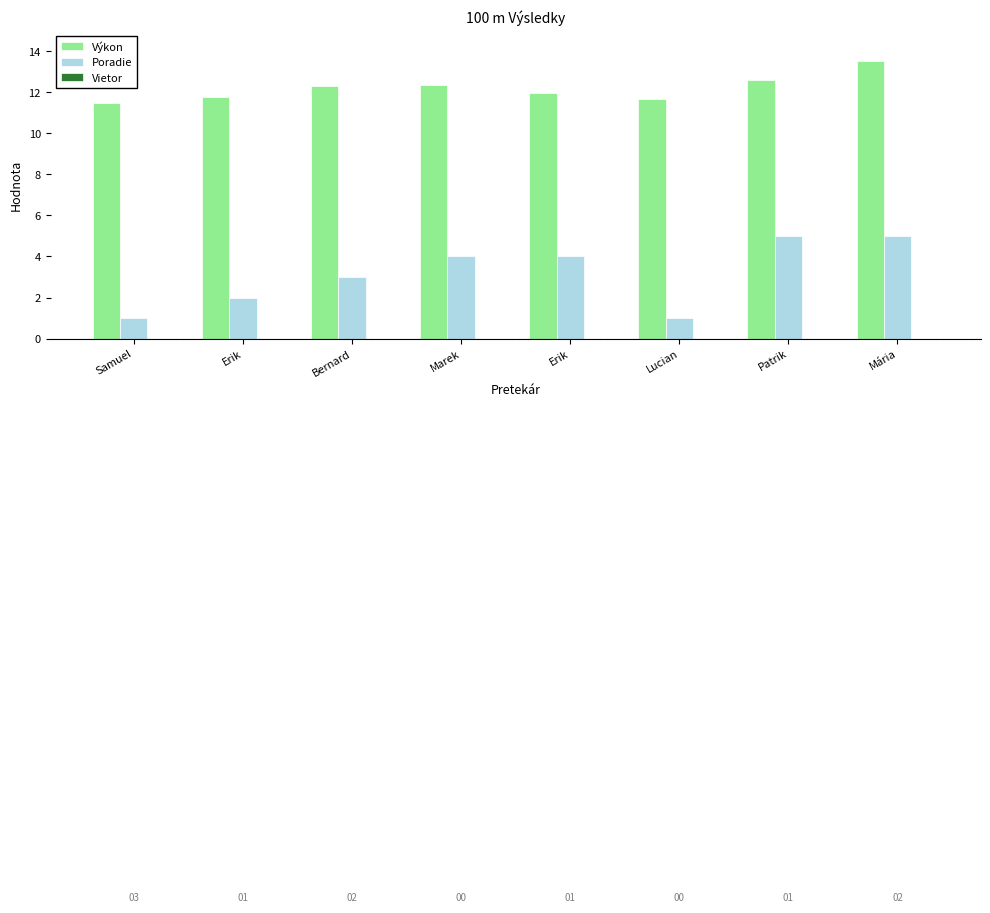

Which series has the largest total across all categories?

Výkon